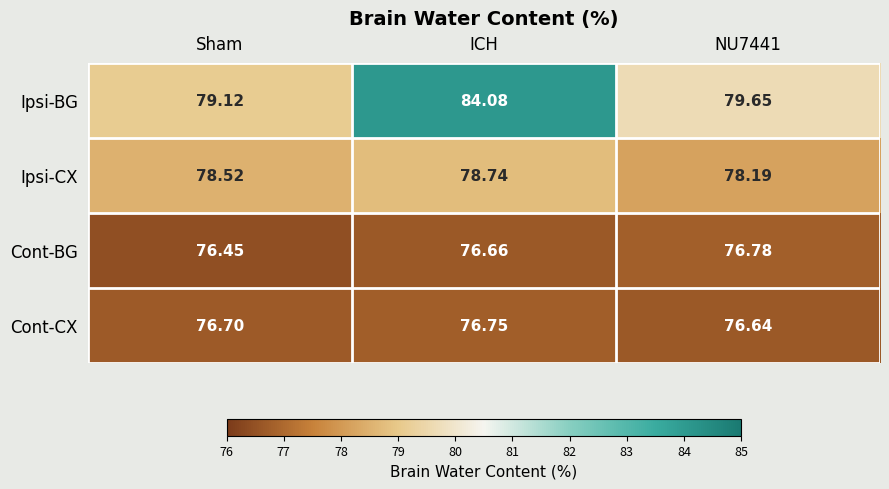

Which series has the largest total across all categories?

Ipsi-BG